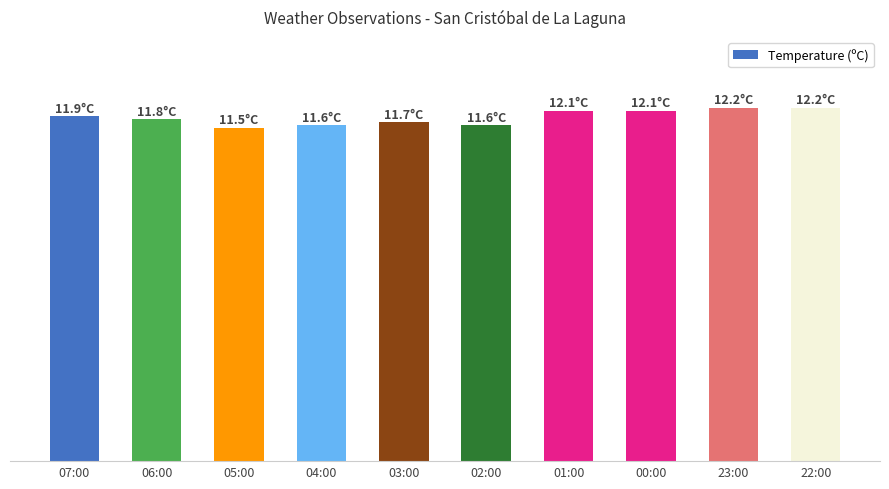

What is the ratio of the value at 00:00 to the value at 07:00?

1.0